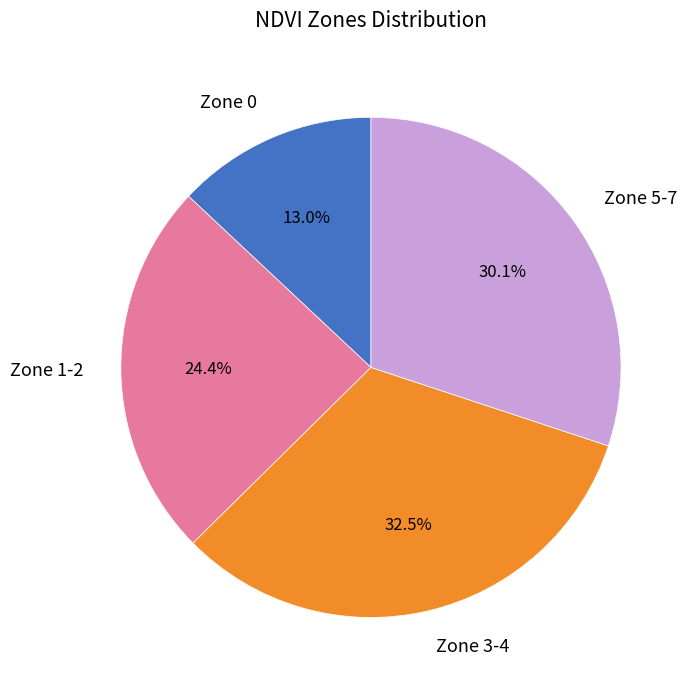

Is there a majority slice in this chart?

No